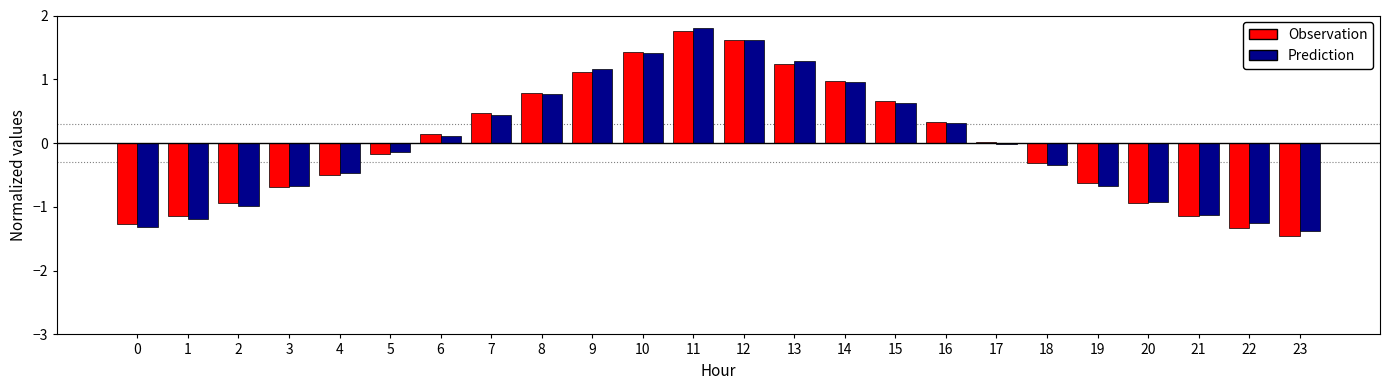

How many groups of bars are there?

24